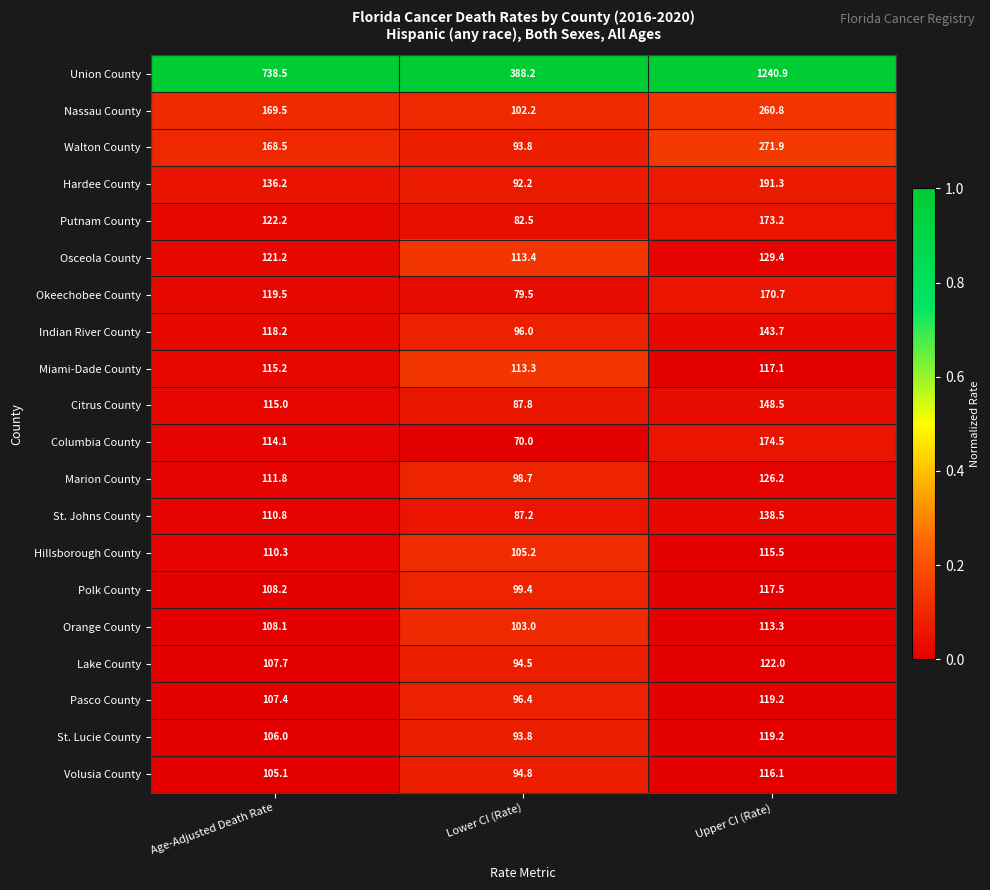

At which category is the sum across all series the highest?

Upper CI (Rate)